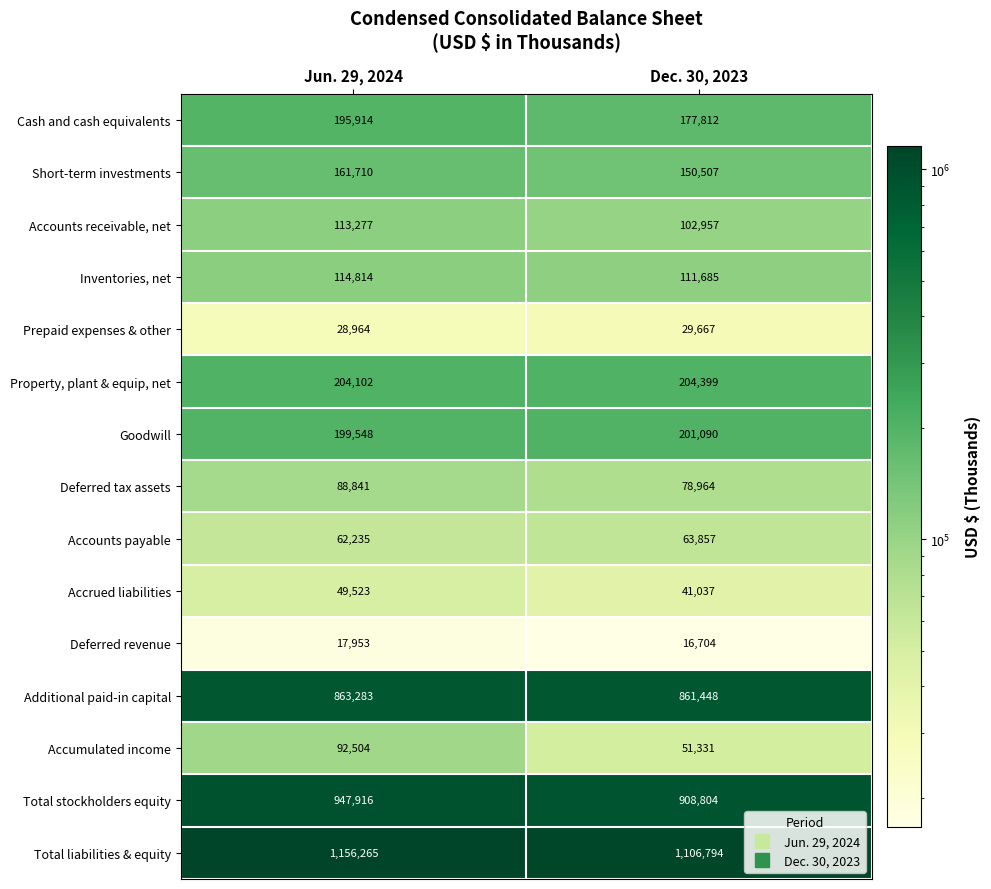

At which label is Additional paid-in capital closest to 862365?

Dec. 30, 2023